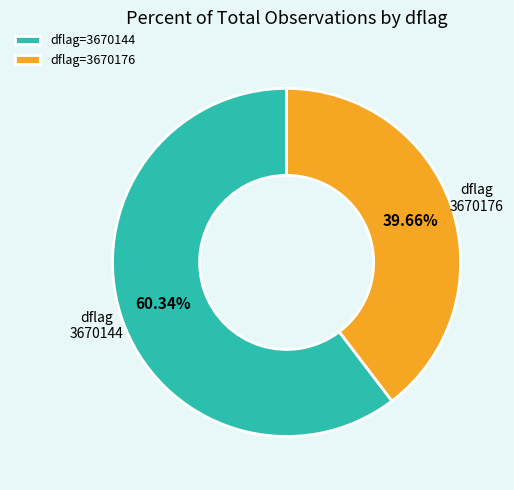

What is the majority slice?

dflag=3670144